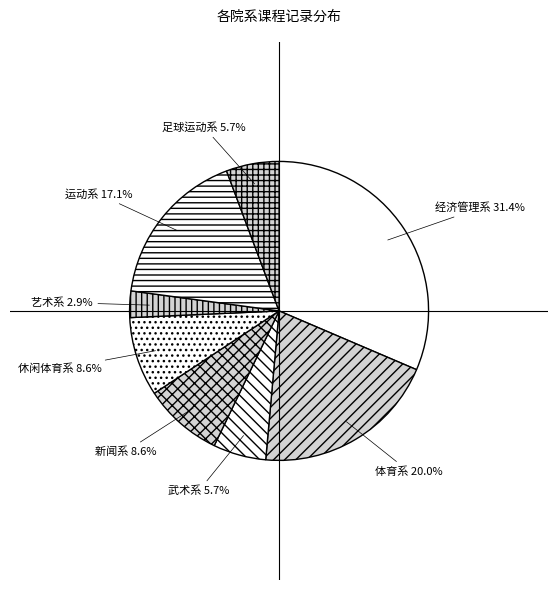

Approximately how many times larger is the value at 经济管理系 compared to 运动系?

1.8